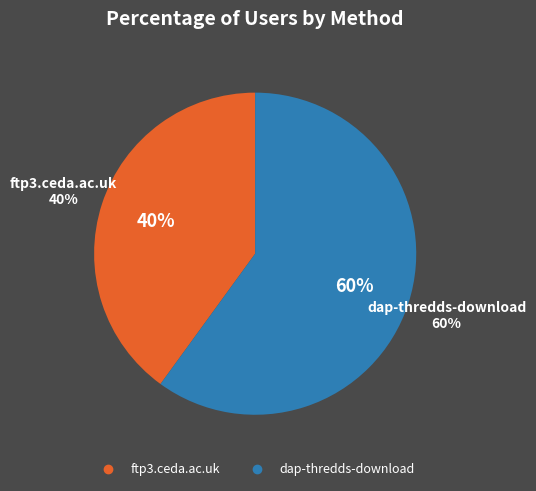

The dap-thredds-download slice represents 60% of the pie. True or false?

True